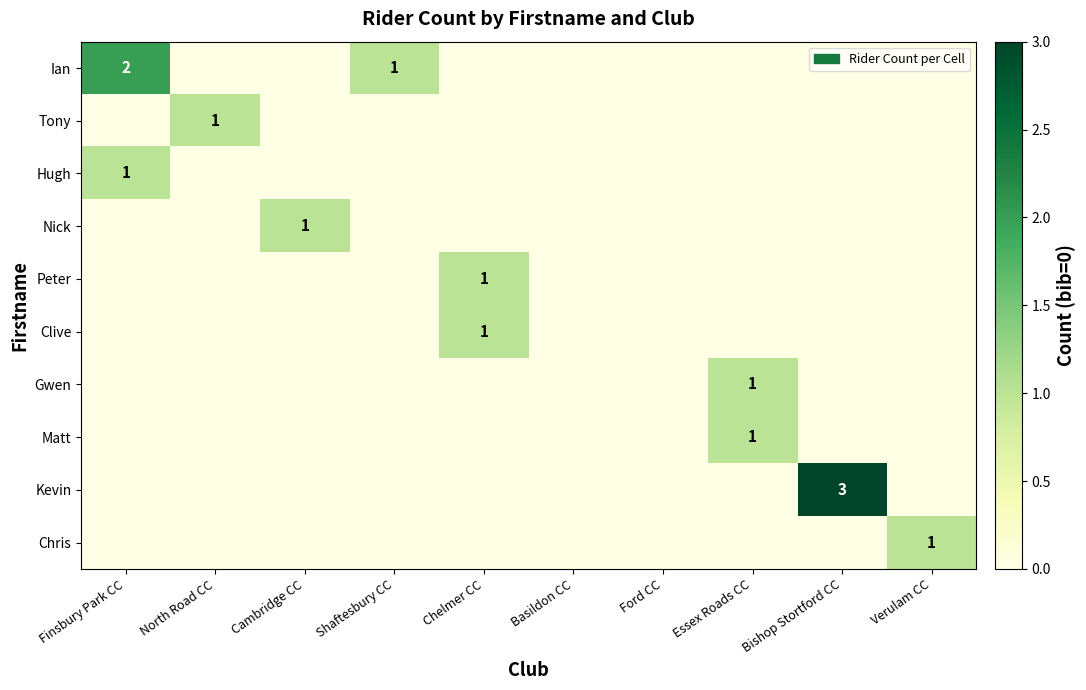

List the series in order of their peak value, highest first.

Kevin, Ian, Tony, Hugh, Nick, Peter, Clive, Gwen, Matt, Chris